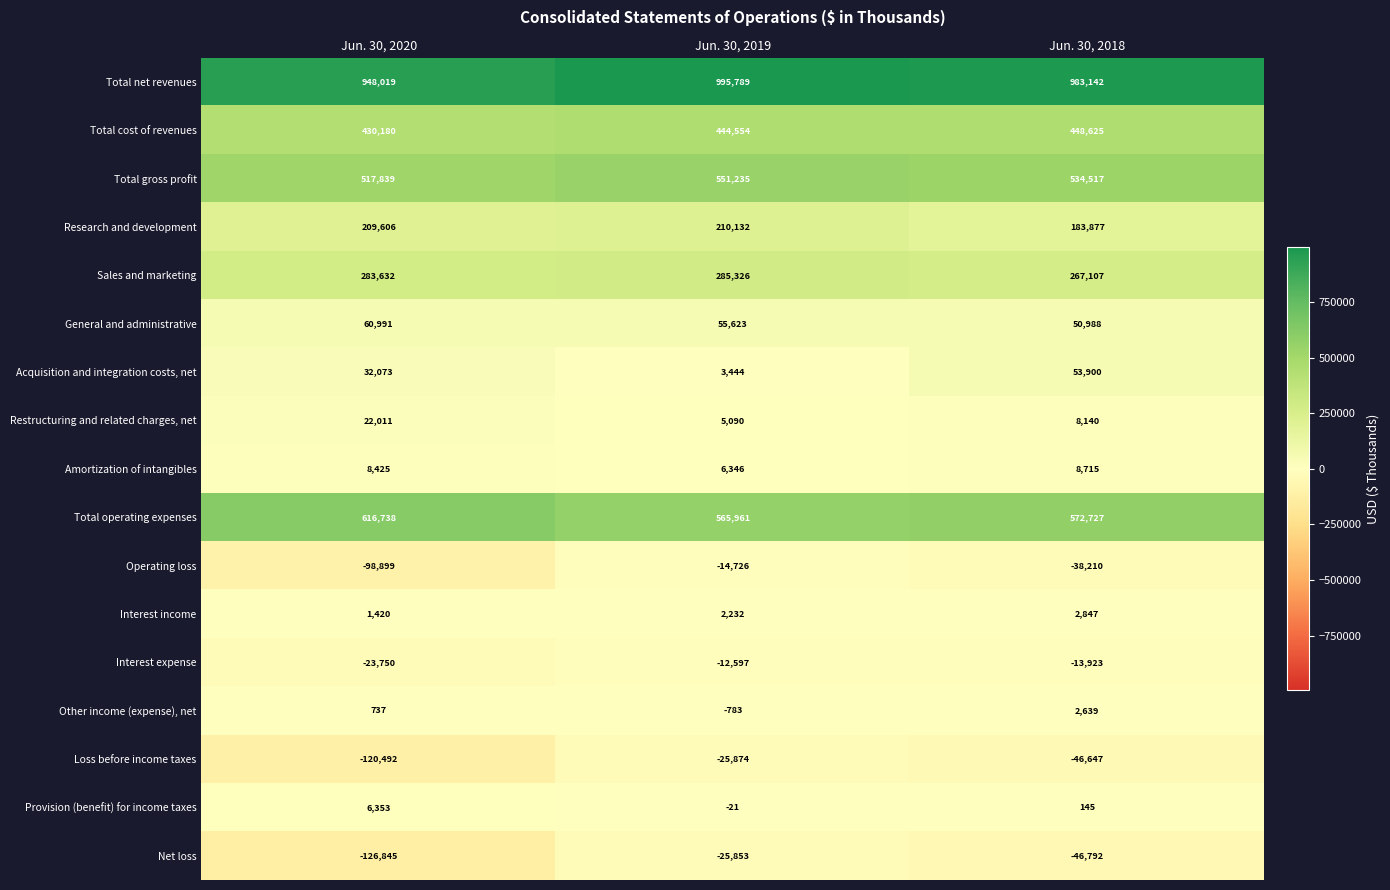

Where does the General and administrative series first go above 55623?

Jun. 30, 2020